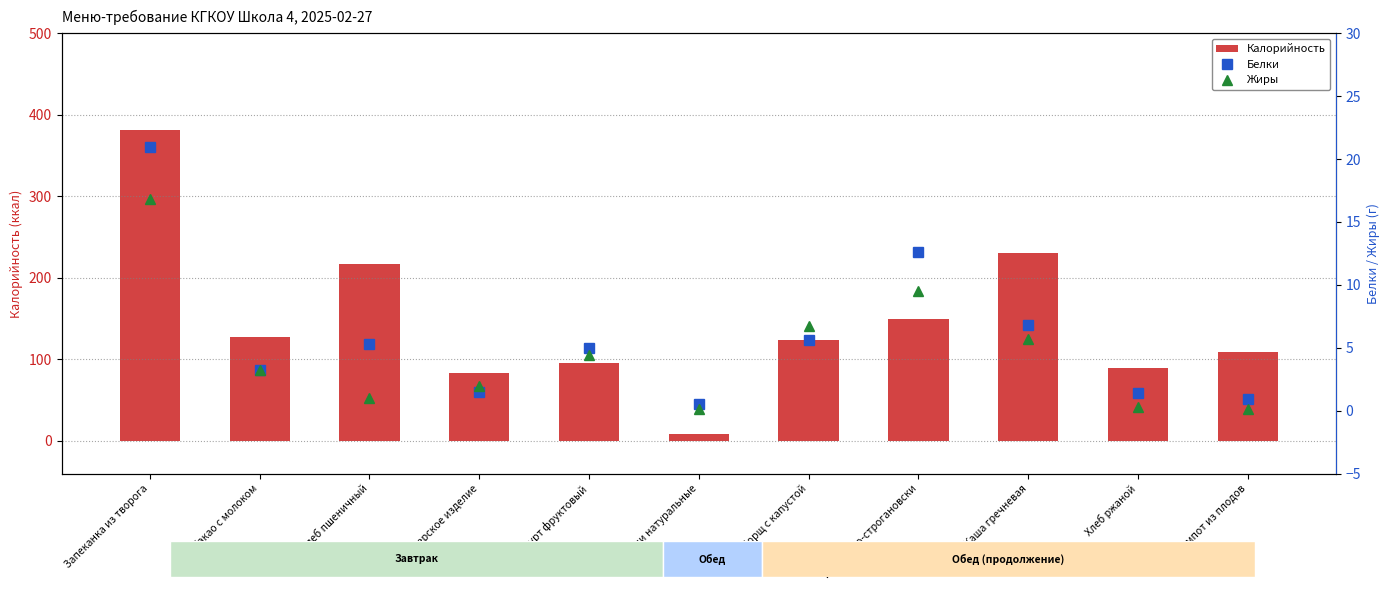

What is the difference between the maximum and second lowest values in the Калорийность series?

299.0